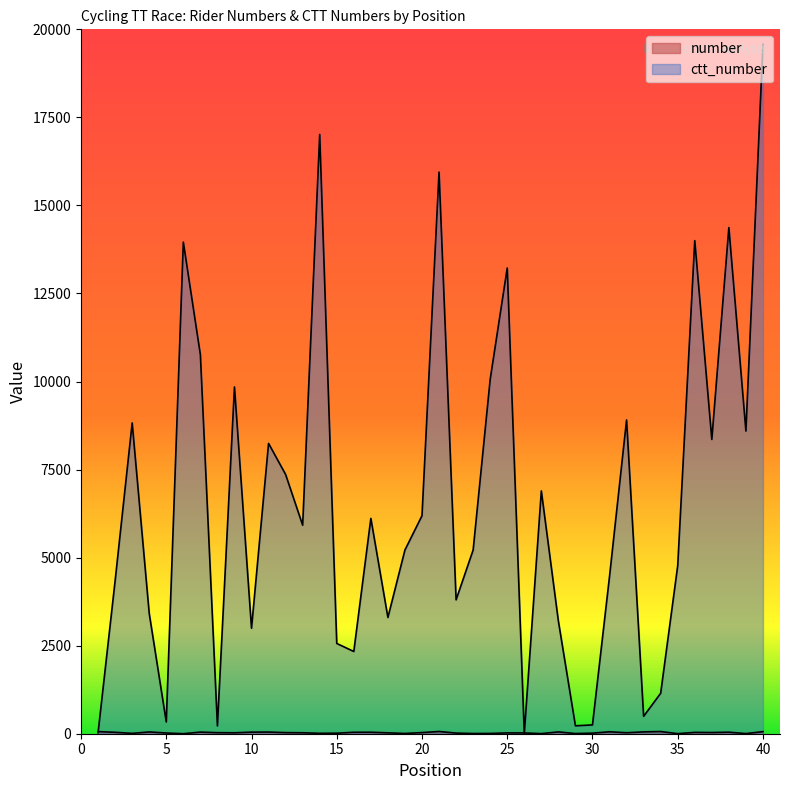

List the series in order of their peak value, lowest first.

number, ctt_number